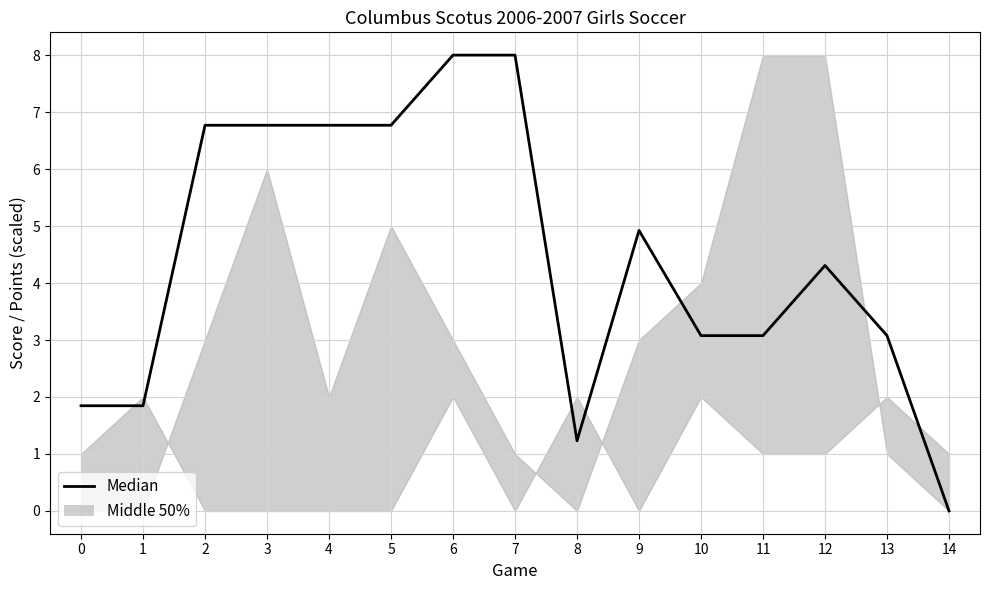

What is the maximum value shown in the chart?

8.0